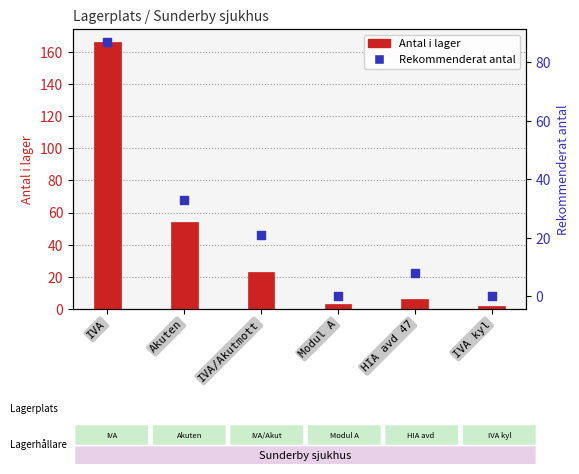

At how many categories does at least one series exceed 113?

1